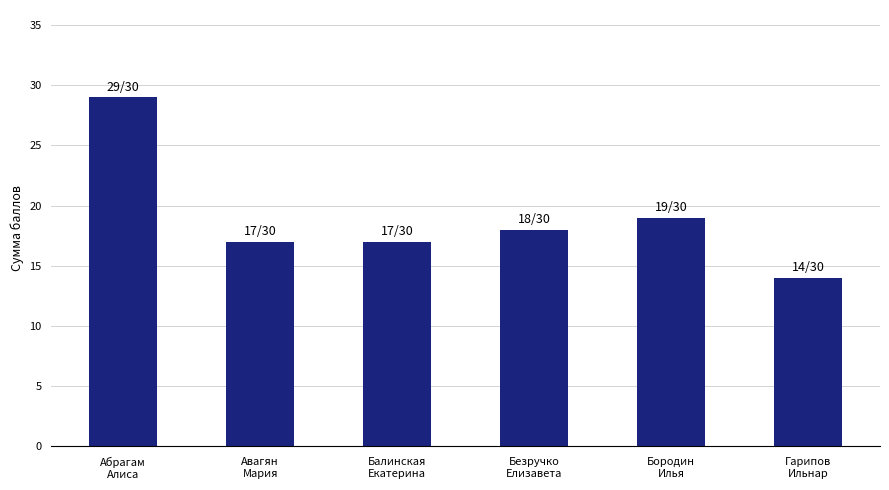

What is the difference between the second highest and minimum values?

5